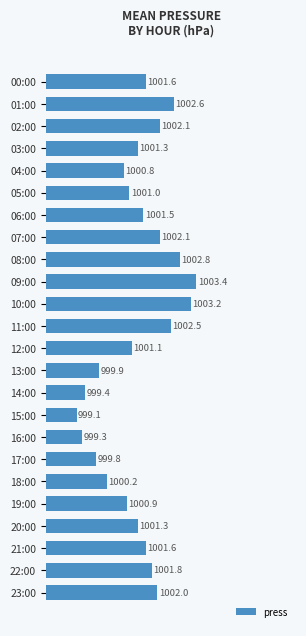

What is the label of the 24th bar from the bottom?

00:00